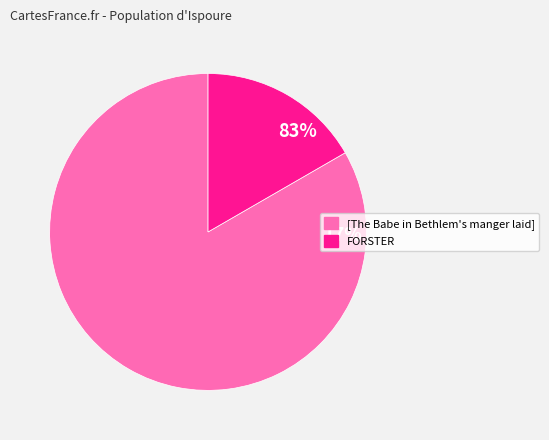

True or false: [The Babe in Bethlem's manger laid] accounts for 89% of the total.

False